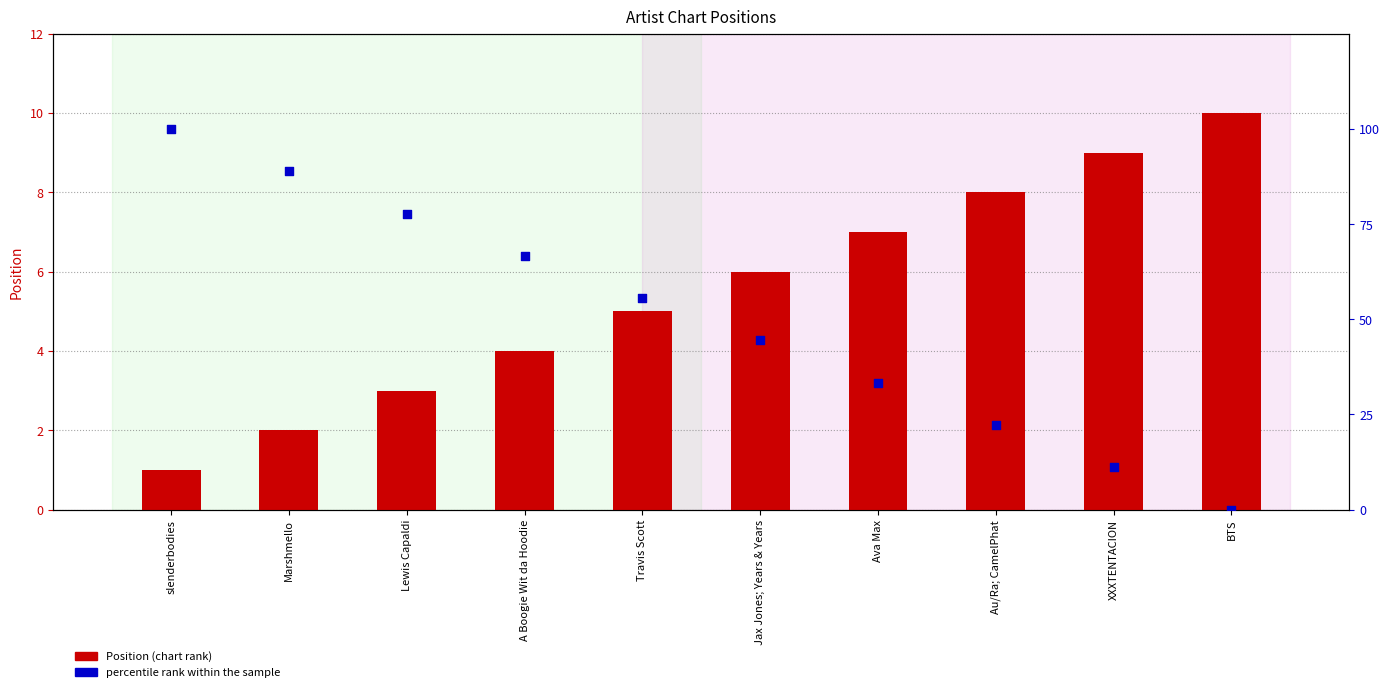

At which category is the sum across all series the highest?

slenderbodies